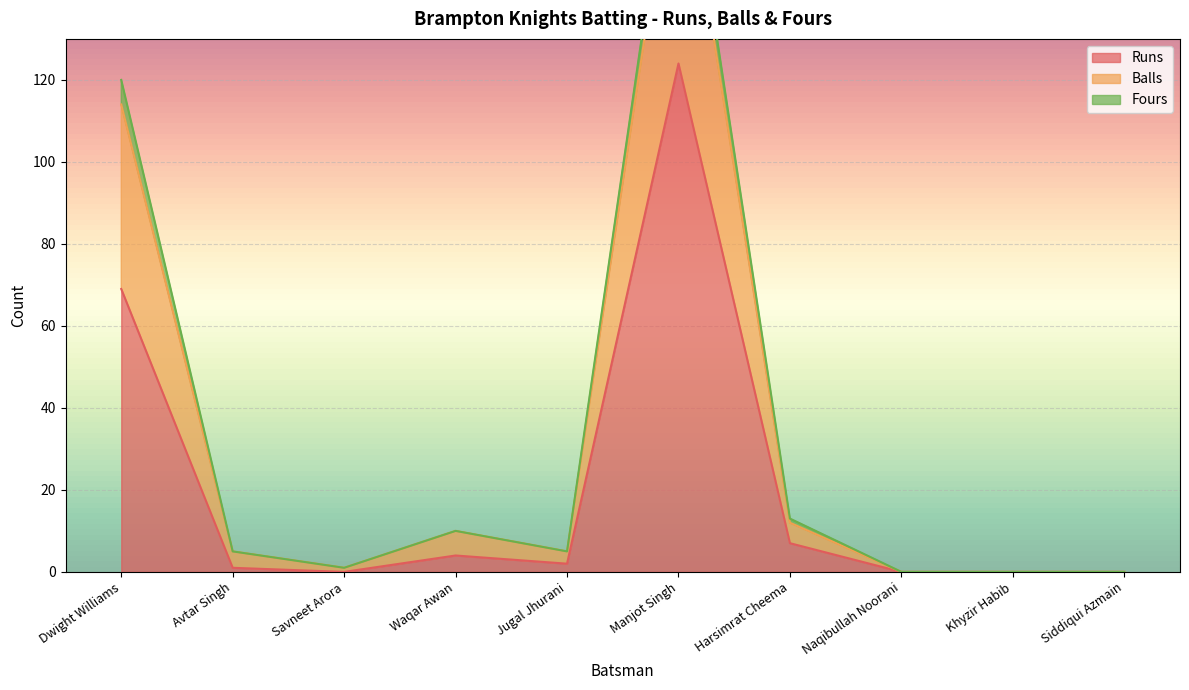

What are all the series names shown in the legend?

Runs, Balls, Fours